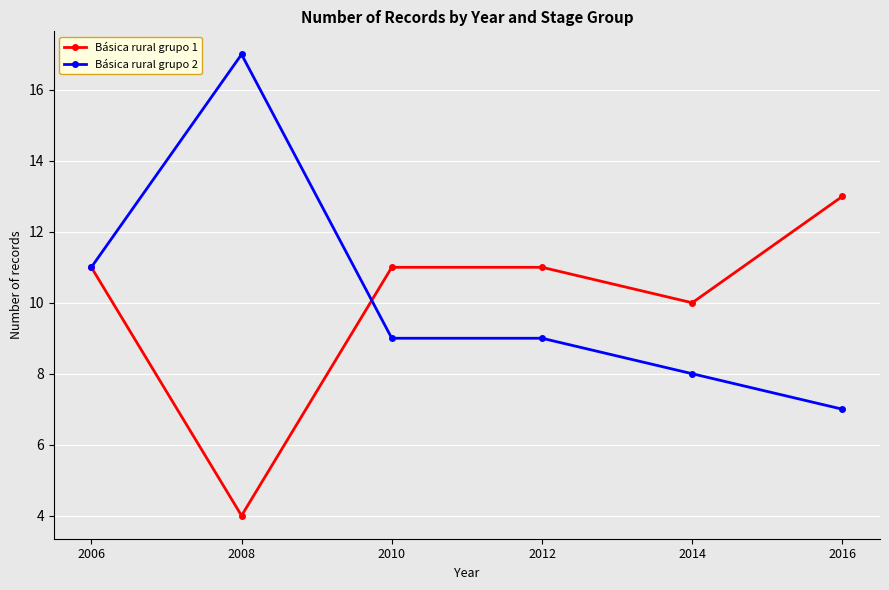

What is the lowest value of the Básica rural grupo 1 series?

4